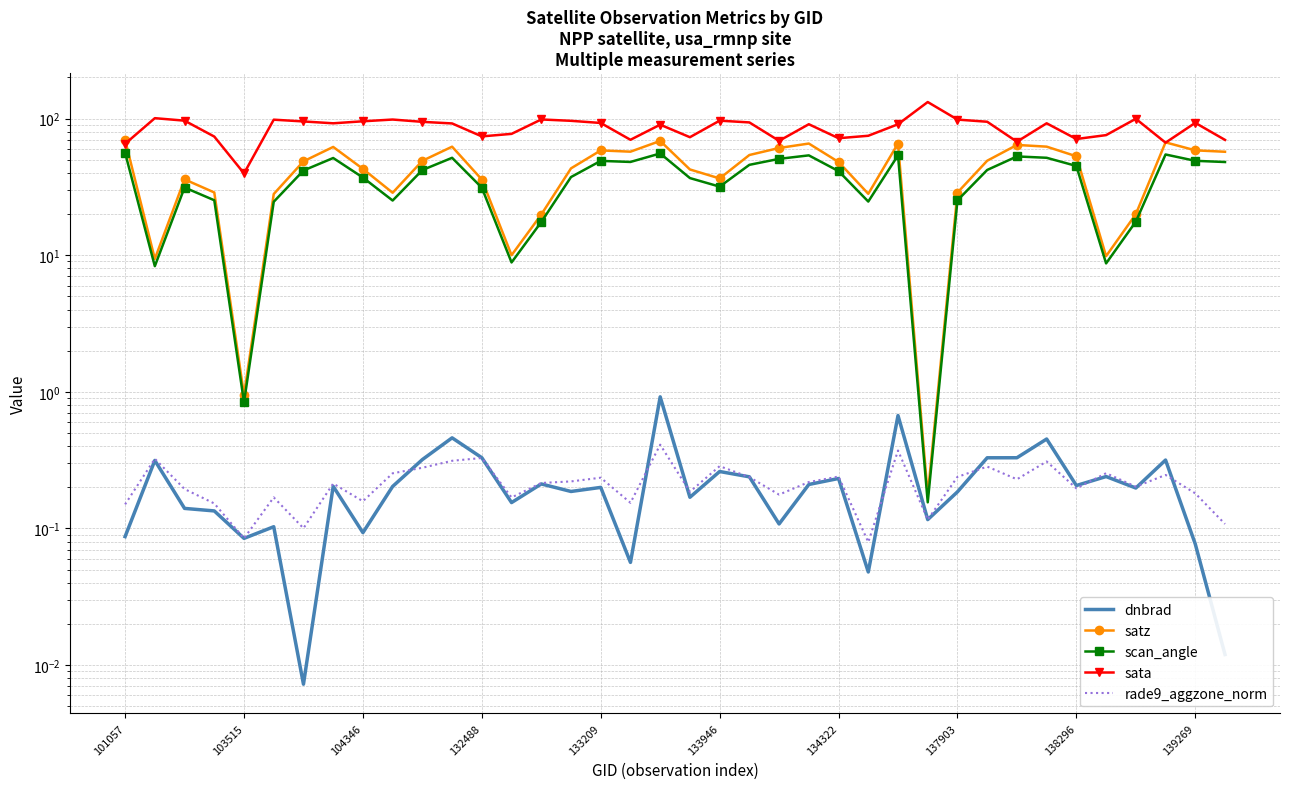

Reading left to right, extract all data points from this chart.

dnbrad: 0.1	0.3	0.1	0.1	0.1	0.1	0.0	0.2	0.1	0.2	0.3	0.5	0.3	0.2	0.2	0.2	0.2	0.1	0.9	0.2	0.3	0.2	0.1	0.2	0.2	0.0	0.7	0.1	0.2	0.3	0.3	0.5	0.2	0.2	0.2	0.3	0.1	0.0
satz: 69.8	9.4	35.9	28.8	0.9	28.0	48.7	62.0	42.8	28.7	49.1	62.3	35.8	10.0	19.9	43.2	58.5	57.3	68.6	42.4	36.5	54.1	61.0	65.7	48.1	28.2	65.7	0.2	28.7	49.2	64.2	62.3	53.0	9.8	20.0	67.0	58.6	57.2
scan_angle: 56.2	8.3	31.3	25.3	0.8	24.6	41.7	51.5	37.0	25.1	42.0	51.7	31.2	8.9	17.5	37.3	49.0	48.2	55.6	36.7	31.8	45.9	50.8	53.8	41.3	24.7	53.8	0.2	25.2	42.1	52.9	51.7	45.0	8.7	17.6	54.6	49.1	48.1
sata: 65.4	100.7	96.6	73.9	39.7	98.2	95.3	92.4	95.6	98.4	94.7	92.2	74.1	77.3	98.6	96.3	92.9	70.0	90.3	73.1	96.6	93.8	68.8	91.0	71.9	74.9	90.9	132.2	98.4	94.8	67.7	92.4	70.9	75.7	99.7	66.7	93.1	69.8
rade9_aggzone_norm: 0.1	0.3	0.2	0.2	0.1	0.2	0.1	0.2	0.2	0.3	0.3	0.3	0.3	0.2	0.2	0.2	0.2	0.2	0.4	0.2	0.3	0.2	0.2	0.2	0.2	0.1	0.4	0.1	0.2	0.3	0.2	0.3	0.2	0.3	0.2	0.2	0.2	0.1